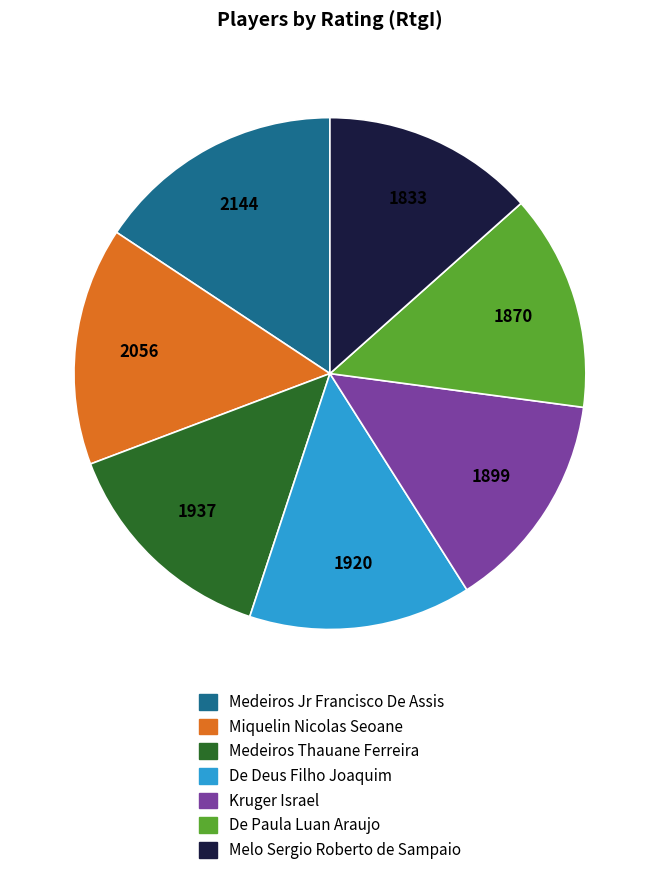

Does any single category account for the majority?

No